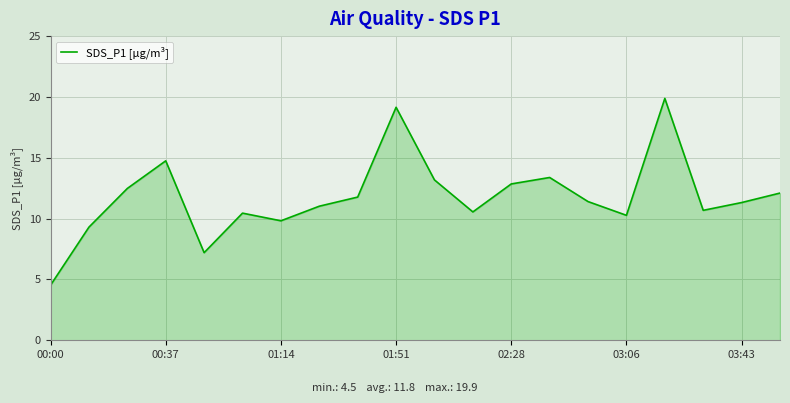

How many interior local peaks (higher than both neighbors) does the data have?

5